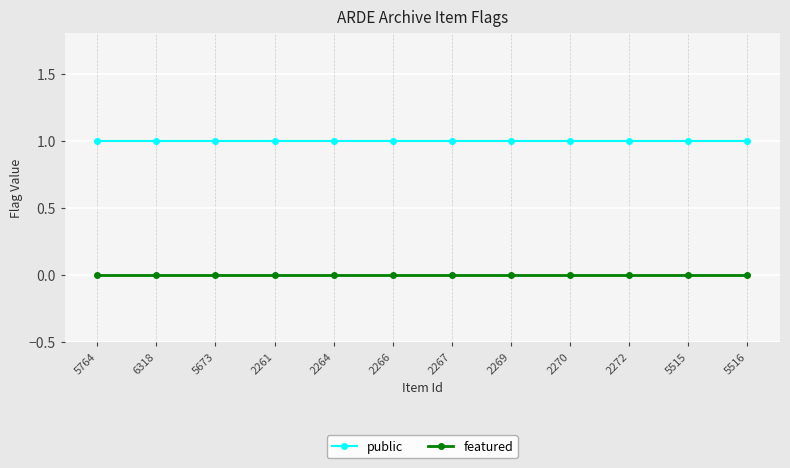

What is the label of the 4th point from the right?

2270